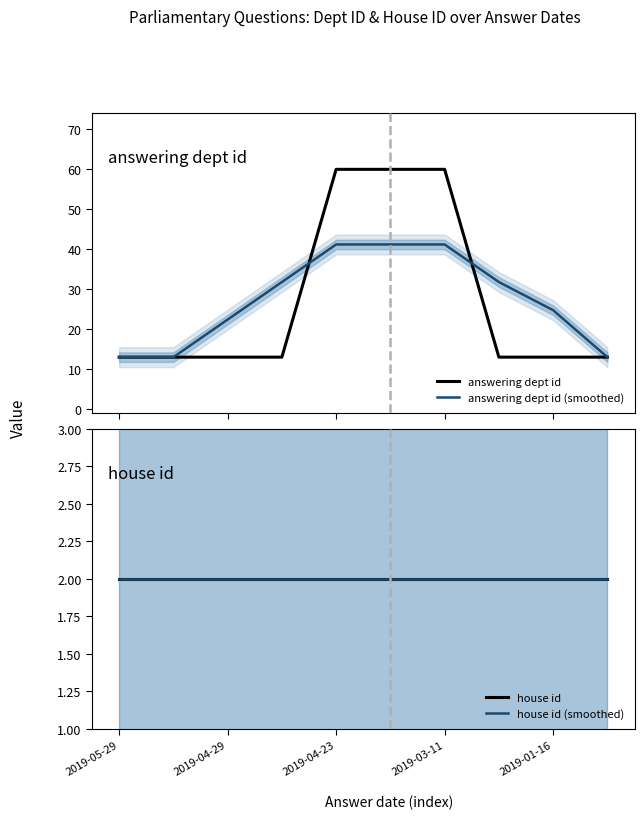

What is the label of the 8th point from the left?

7